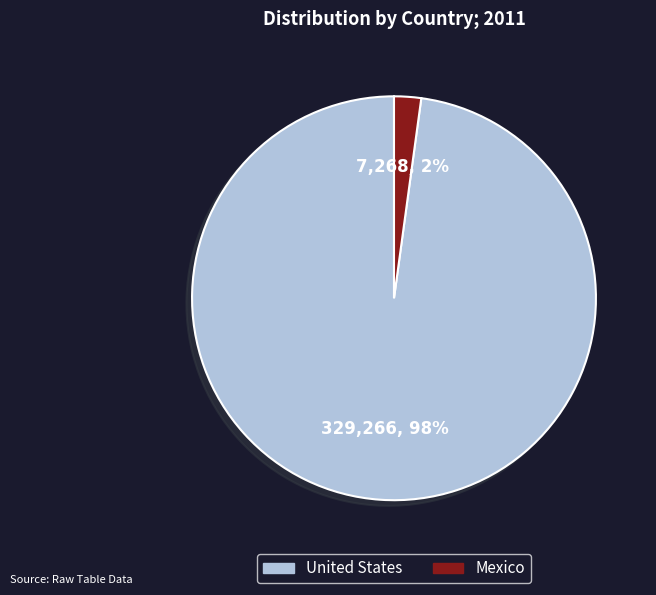

To the nearest percent, what is the combined percentage of United States and Mexico?

100%